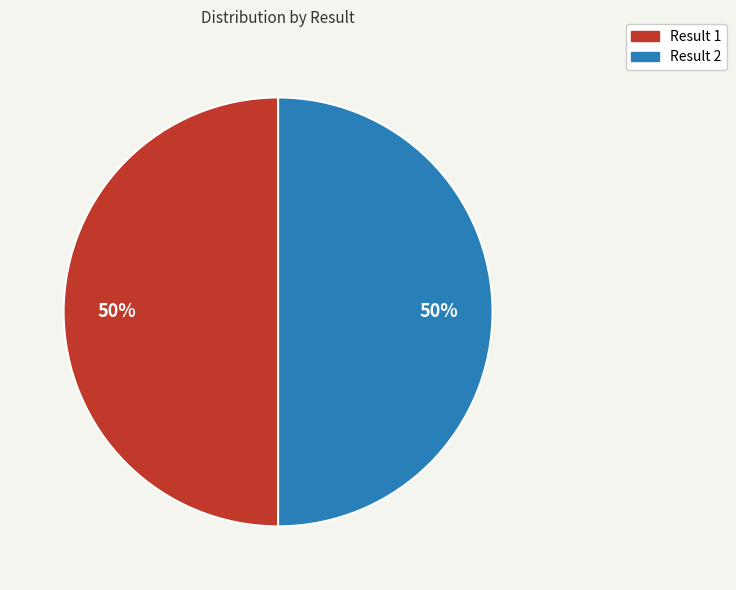

What is the ratio of the value at Result 2 to the value at Result 1?

1.0